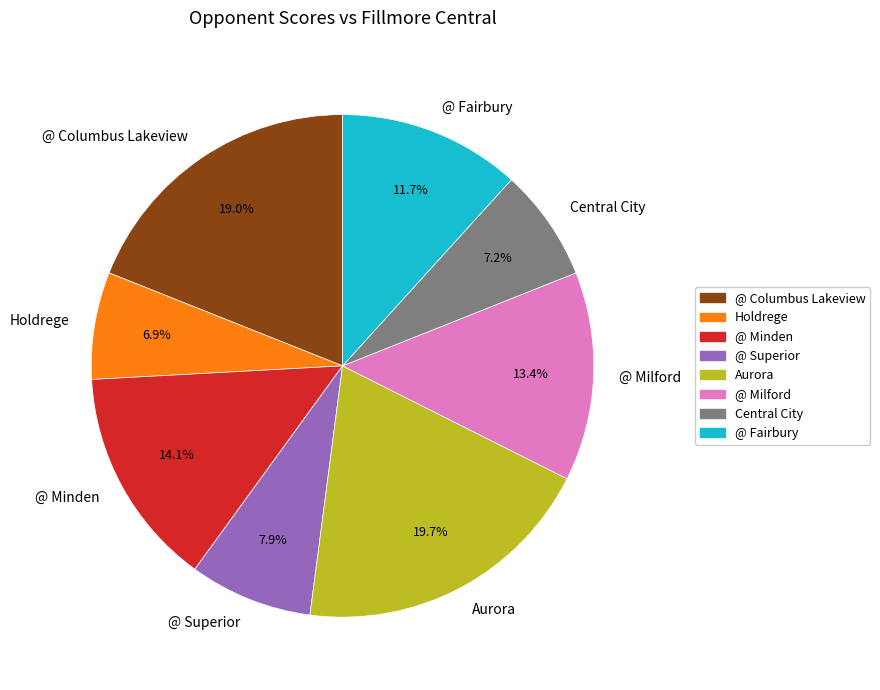

Between Aurora and @ Milford, which is larger?

Aurora